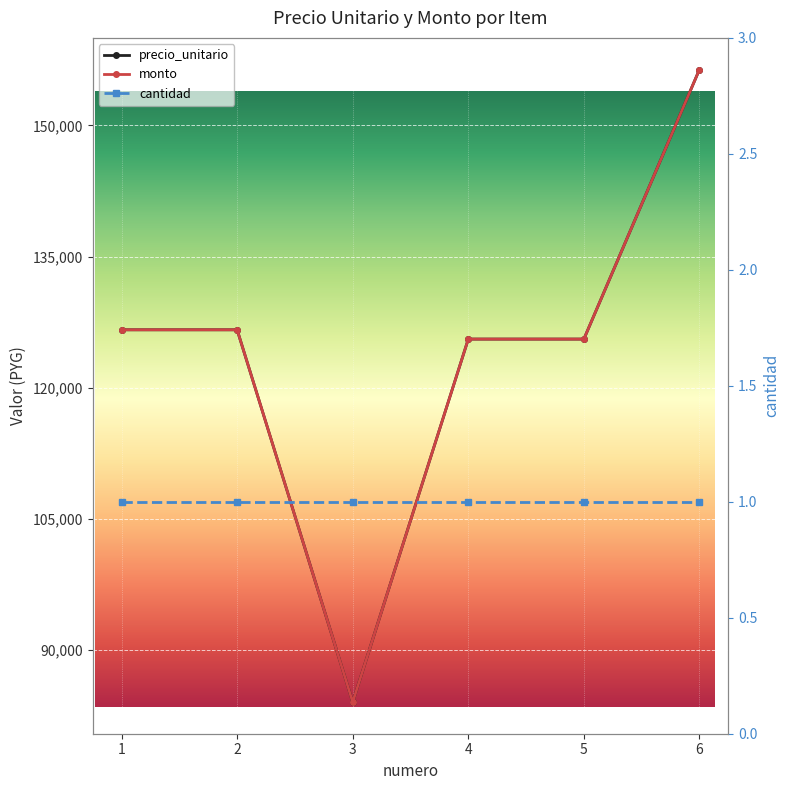

At which label does cantidad reach its minimum?

1